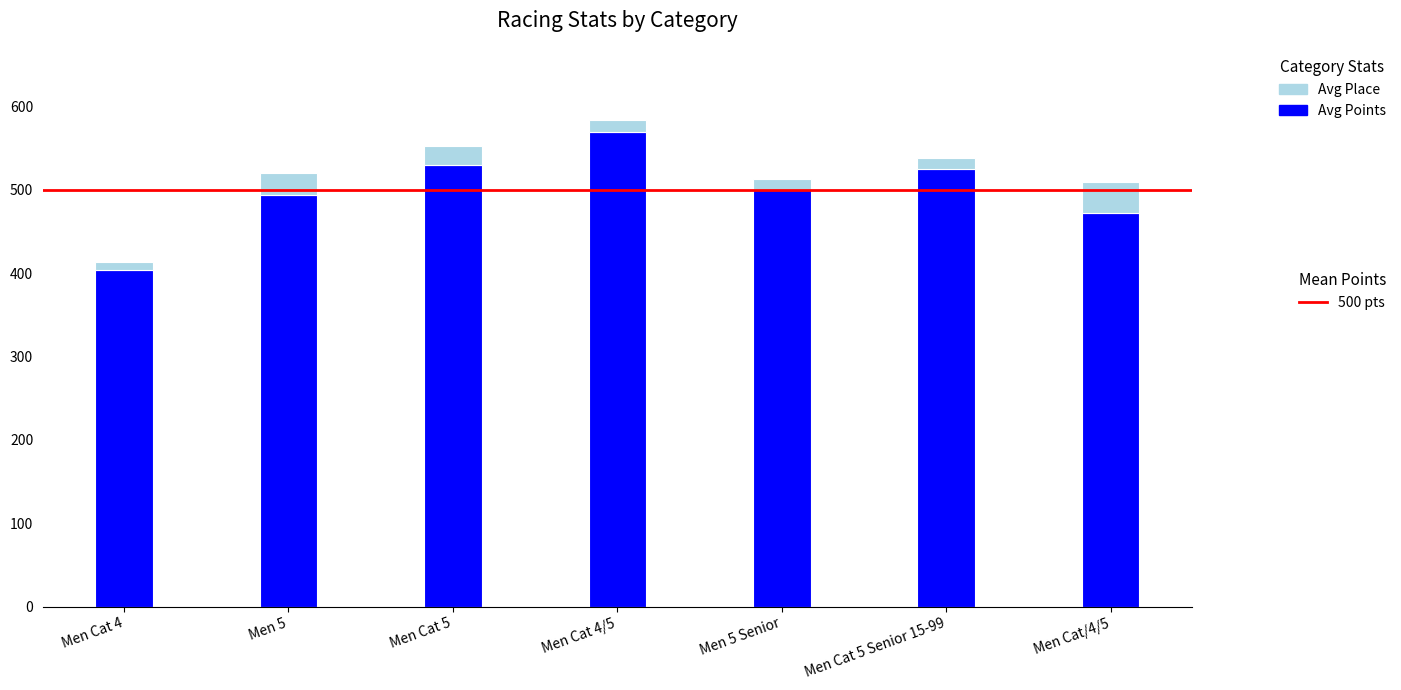

At which category is the sum across all series the highest?

Men Cat 4/5